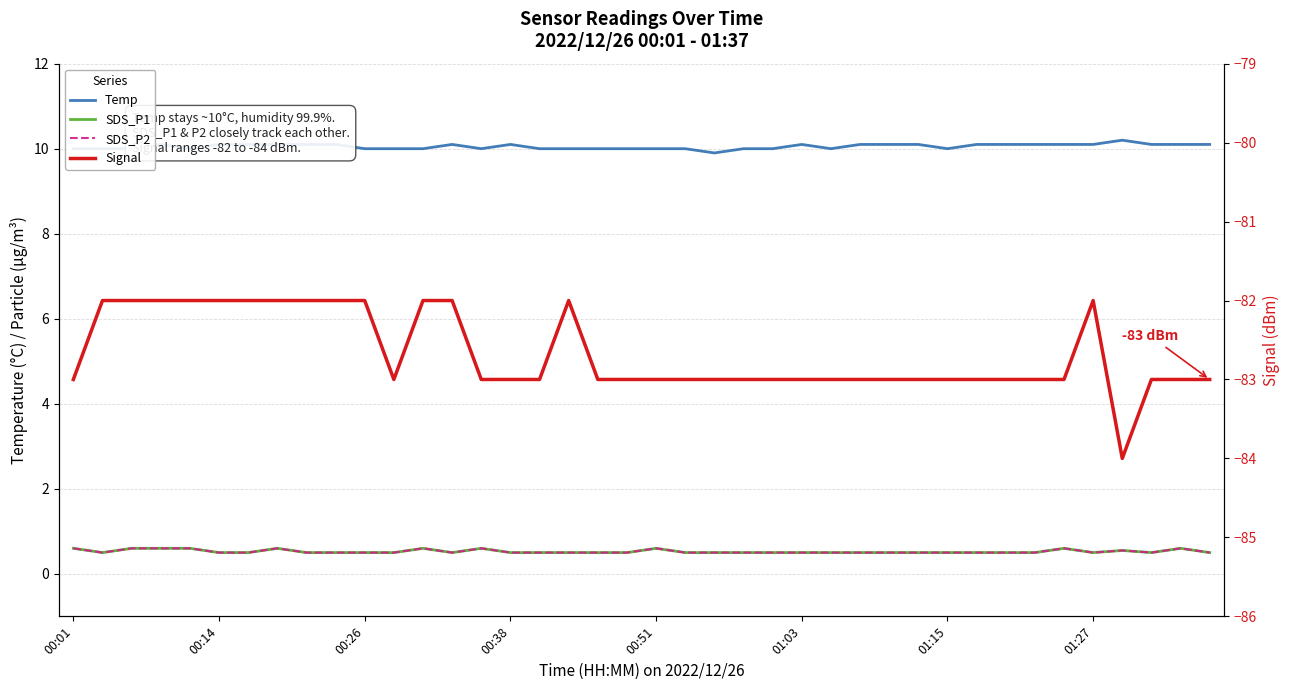

True or false: Temp has more than 1 interior local peaks.

True